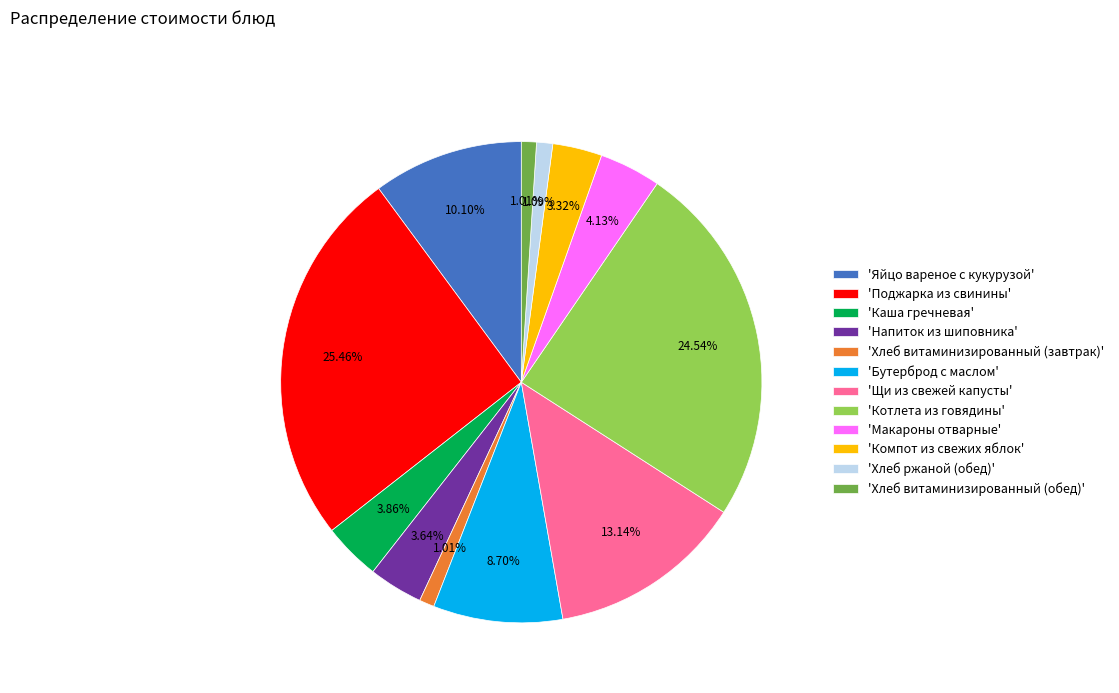

How many slices are in this pie chart?

12